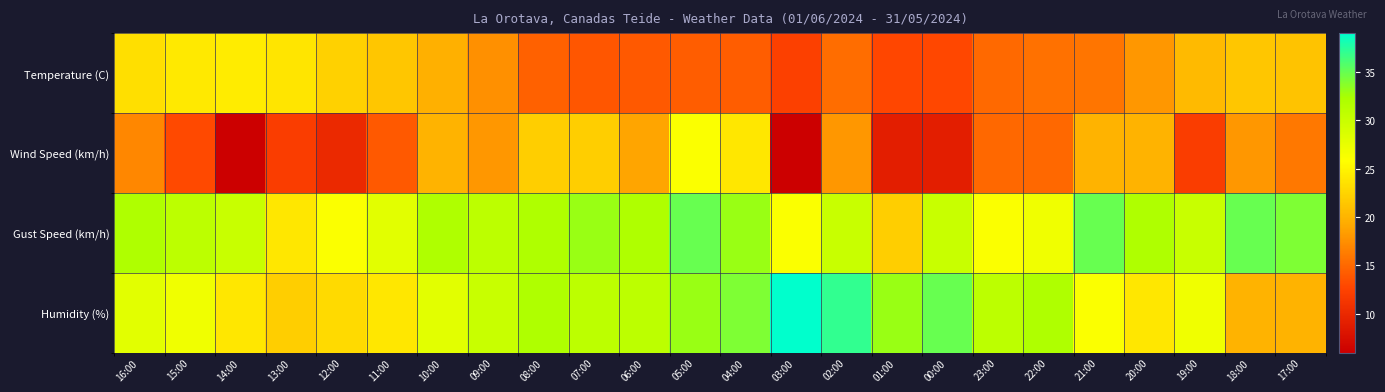

What is the spread (max minus min) of values at 11:00?

14.0